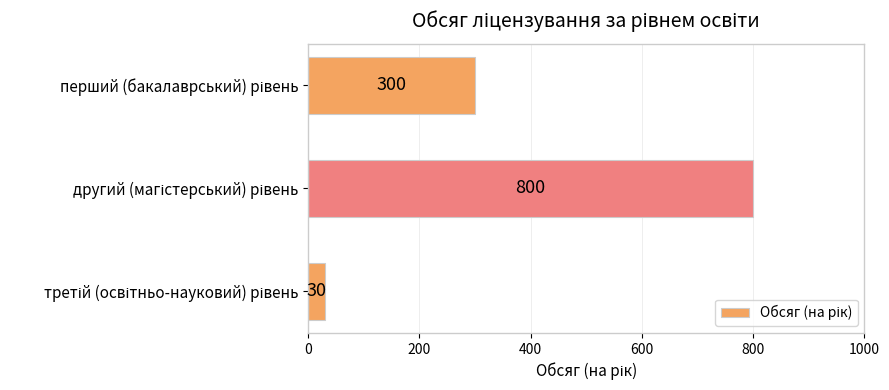

Reading top to bottom, list all the values displayed in this chart.

300	800	30